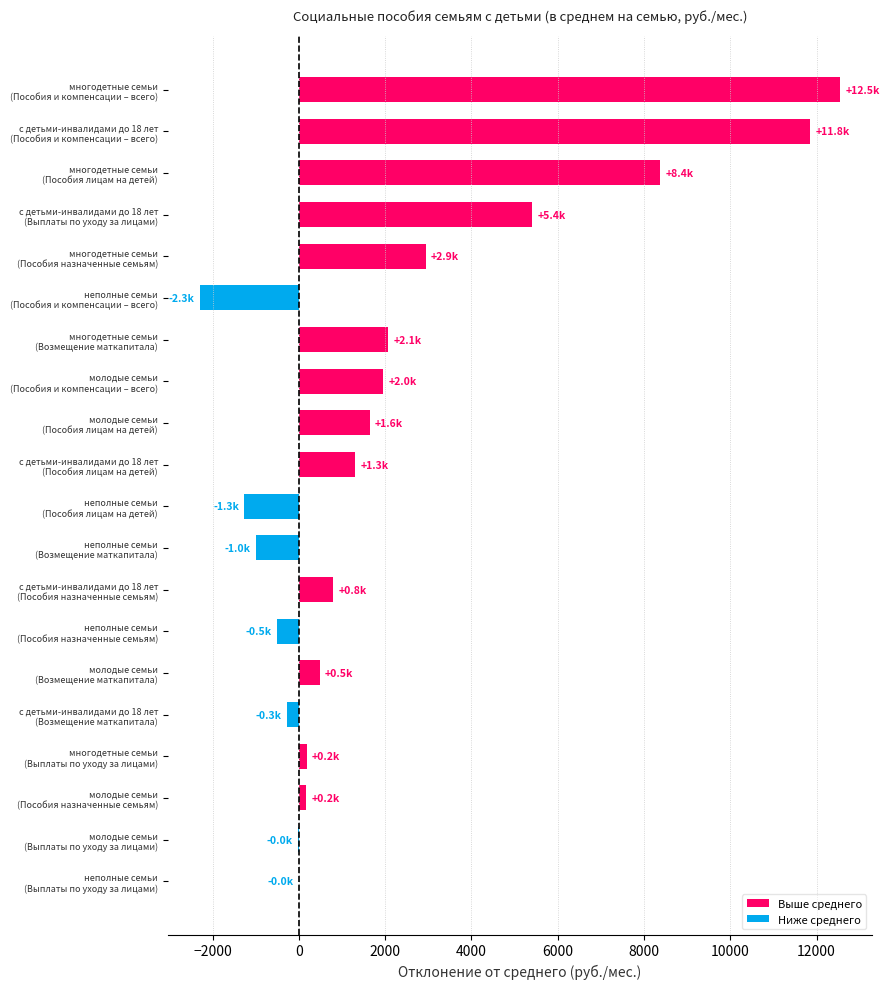

What is the maximum value shown in the chart?

12542.4